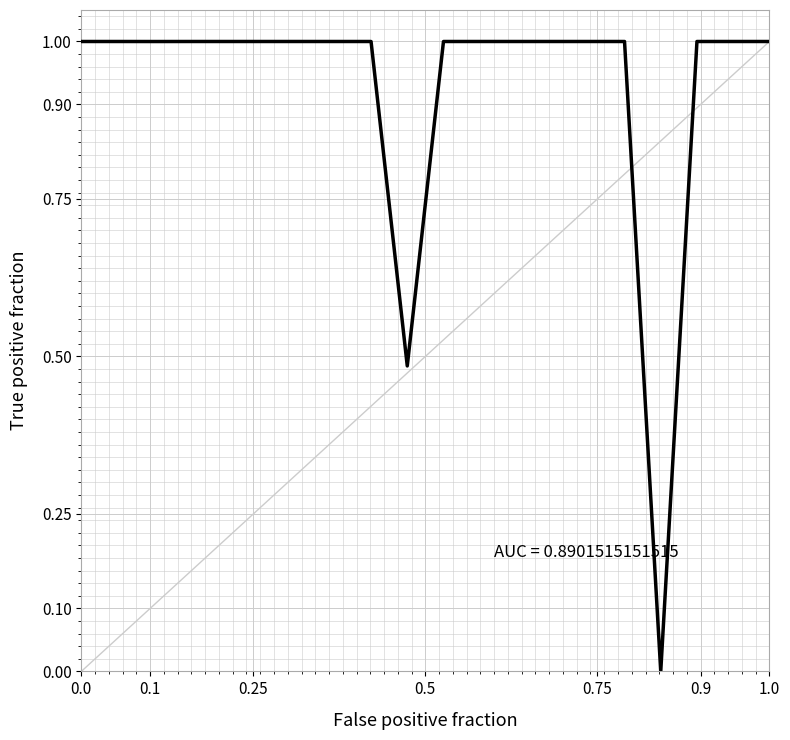

What is the greatest value displayed?

1.0